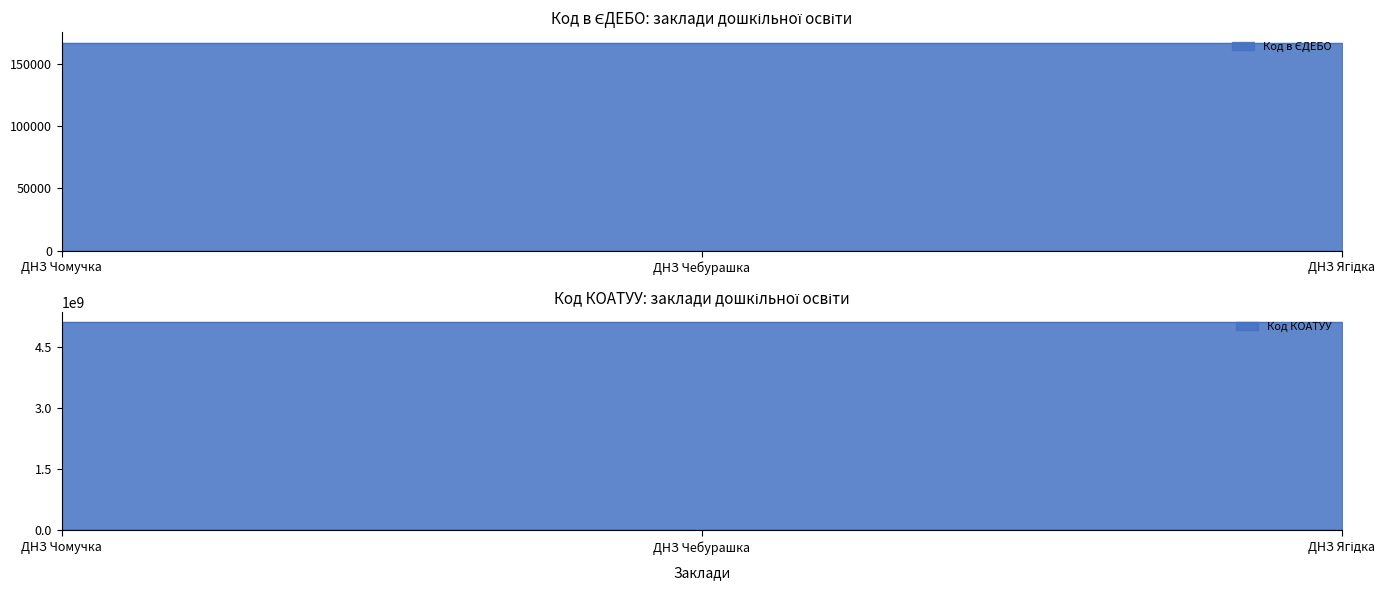

What position from the right is ДНЗ Чомучка?

3